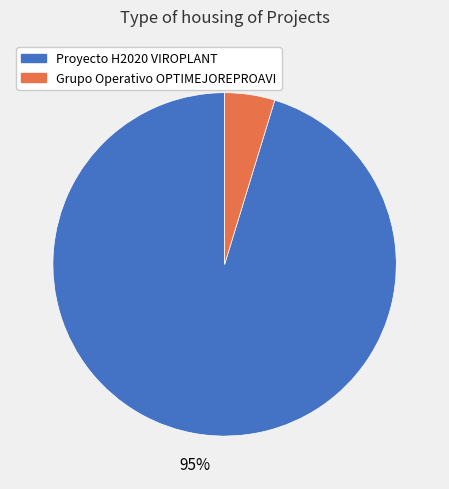

The Proyecto H2020 VIROPLANT slice represents 95% of the pie. True or false?

True